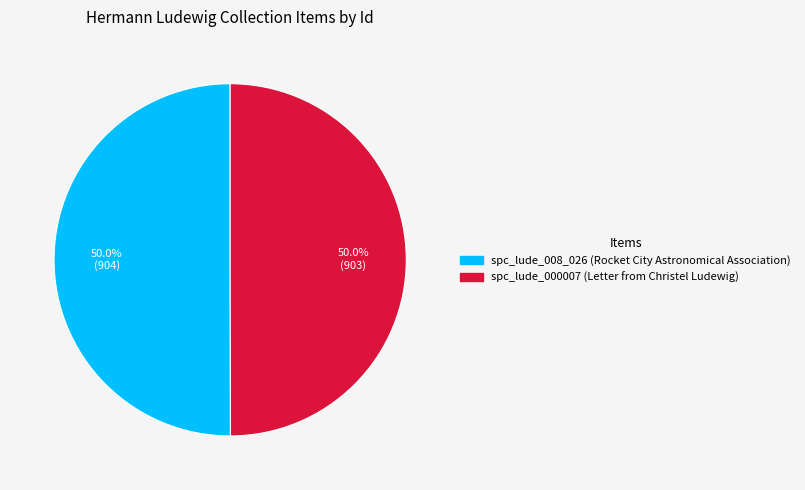

Approximately how many times larger is the value at spc_lude_008_026 (Rocket City Astronomical Association) compared to spc_lude_000007 (Letter from Christel Ludewig)?

1.0